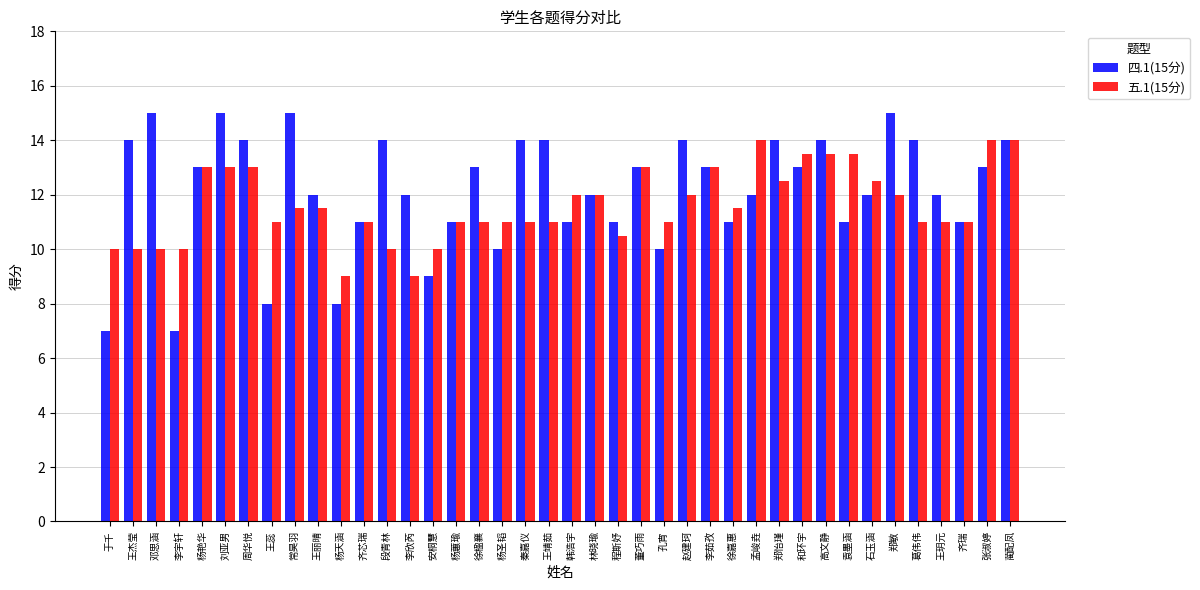

Read the 五.1(15分) value at 王蕊.

11.0